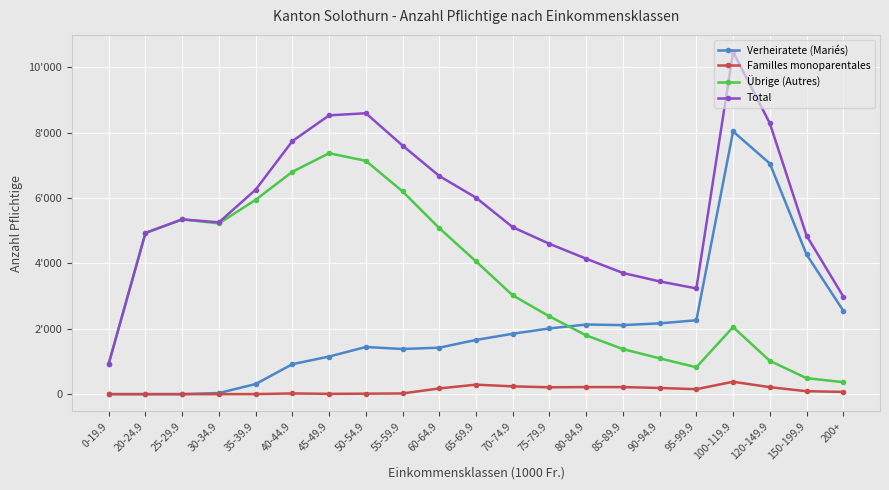

True or false: Übrige (Autres) has a value of 5947 at 35-39.9.

True